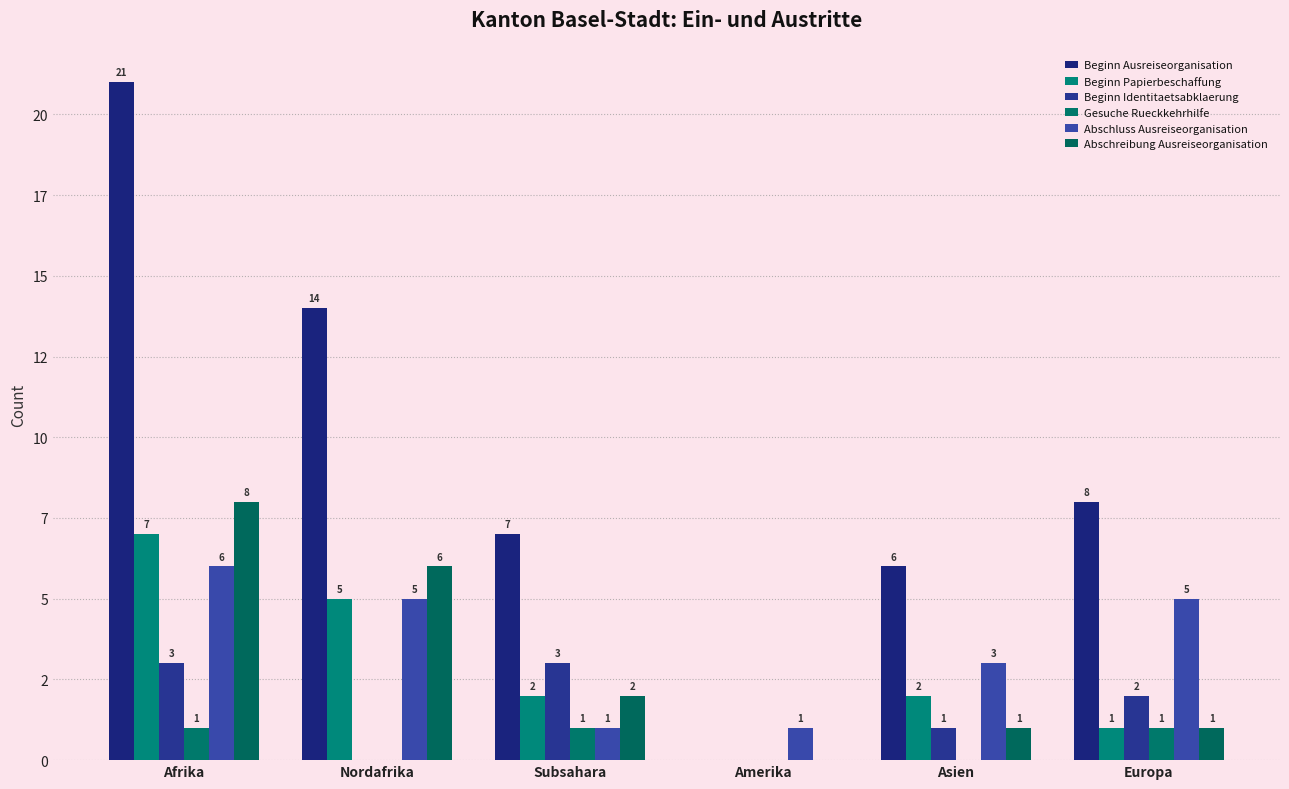

At how many categories does at least one series exceed 17?

1